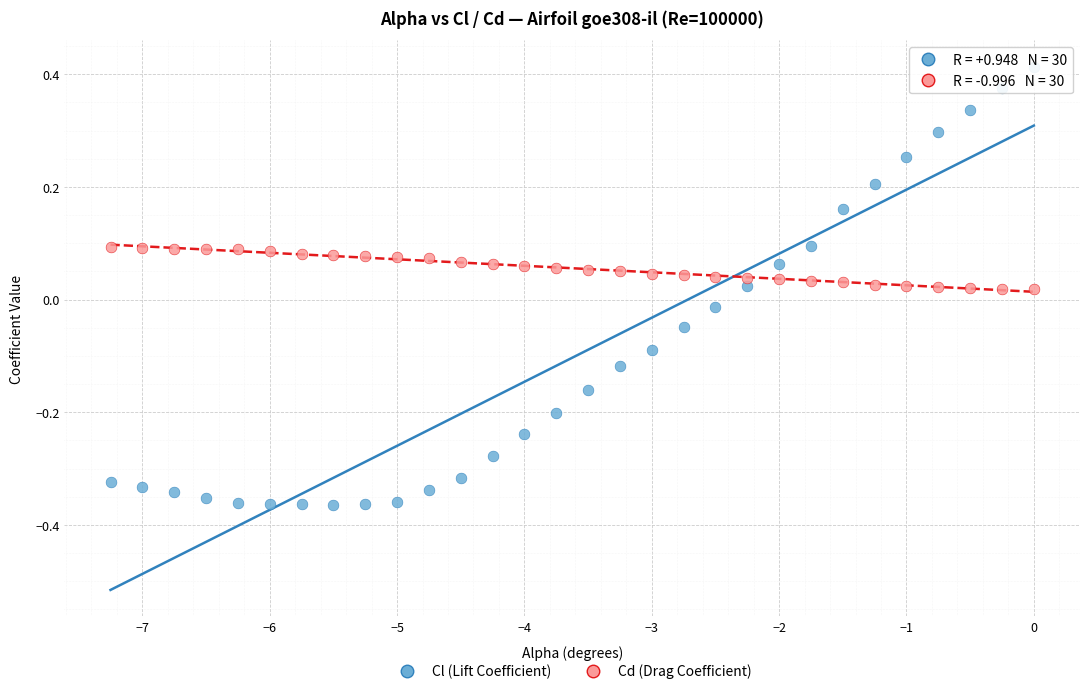

Which series has the largest Y range (max minus min)?

Cl (Lift Coefficient)